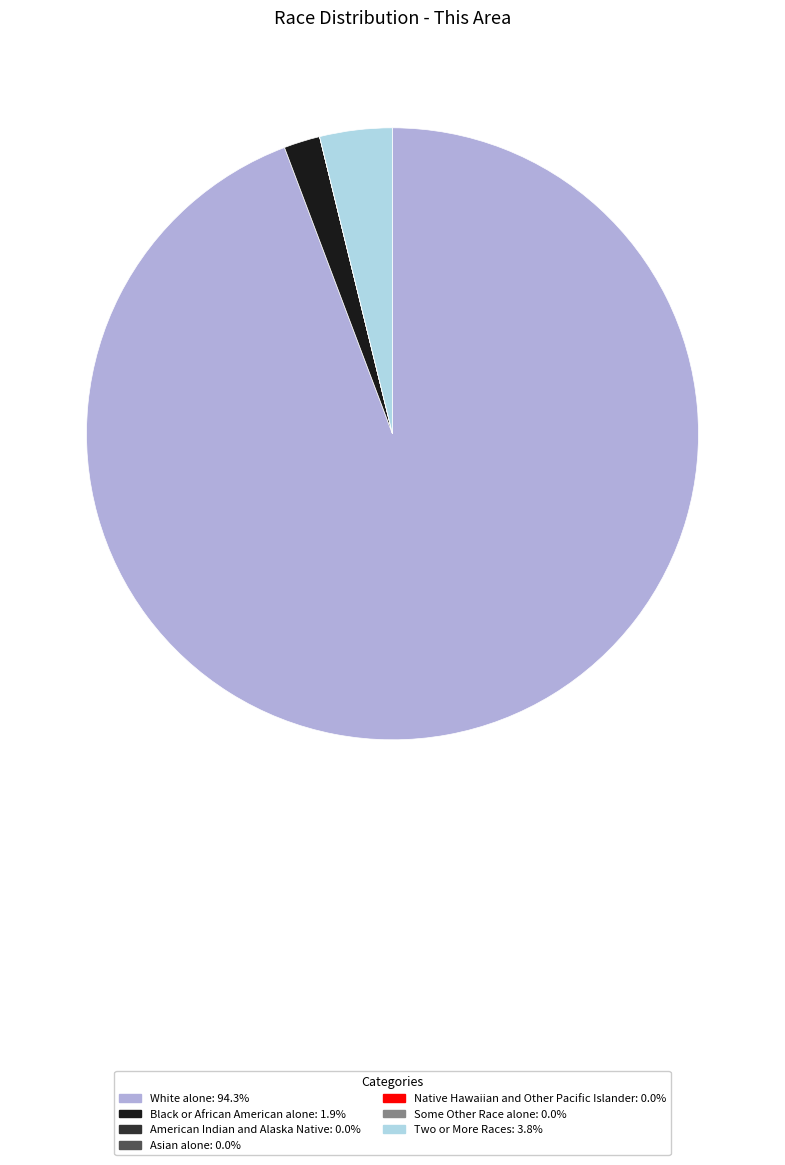

Is there a majority slice in this chart?

Yes